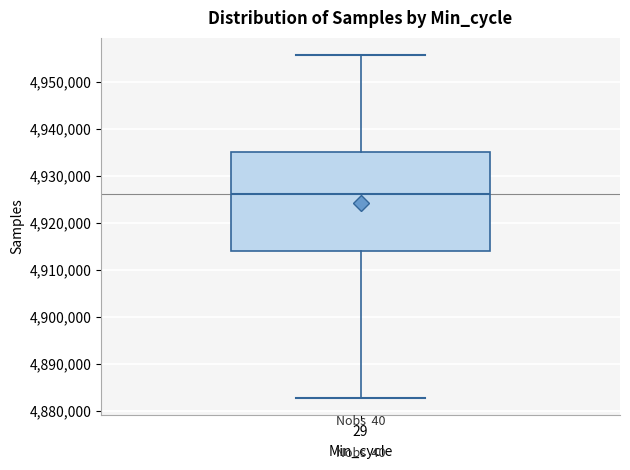

Where is the upper edge of the box at x = 29 on the y-axis? The values are not printed on the chart, so give them approximately, as read against the axis.

4935000